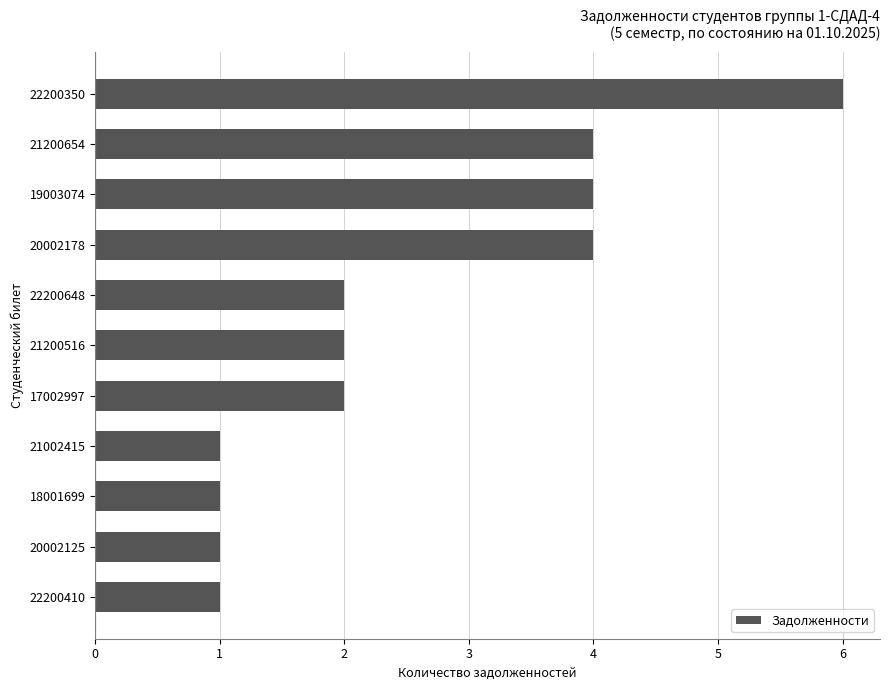

Reading bottom to top, extract all data points from this chart.

22200410=1	20002125=1	18001699=1	21002415=1	17002997=2	21200516=2	22200648=2	20002178=4	19003074=4	21200654=4	22200350=6